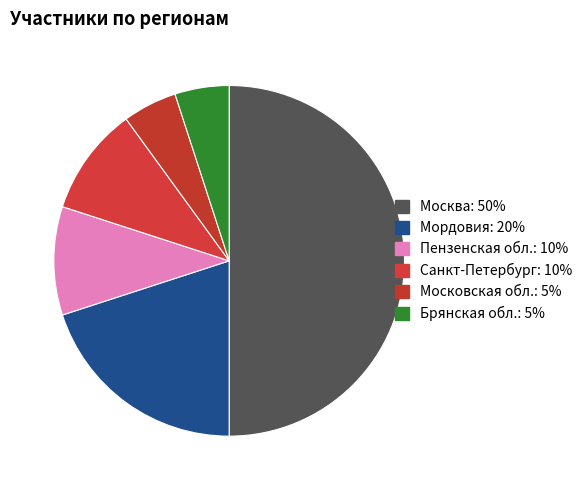

Between Санкт-Петербург and Пензенская обл., which is larger?

Пензенская обл.